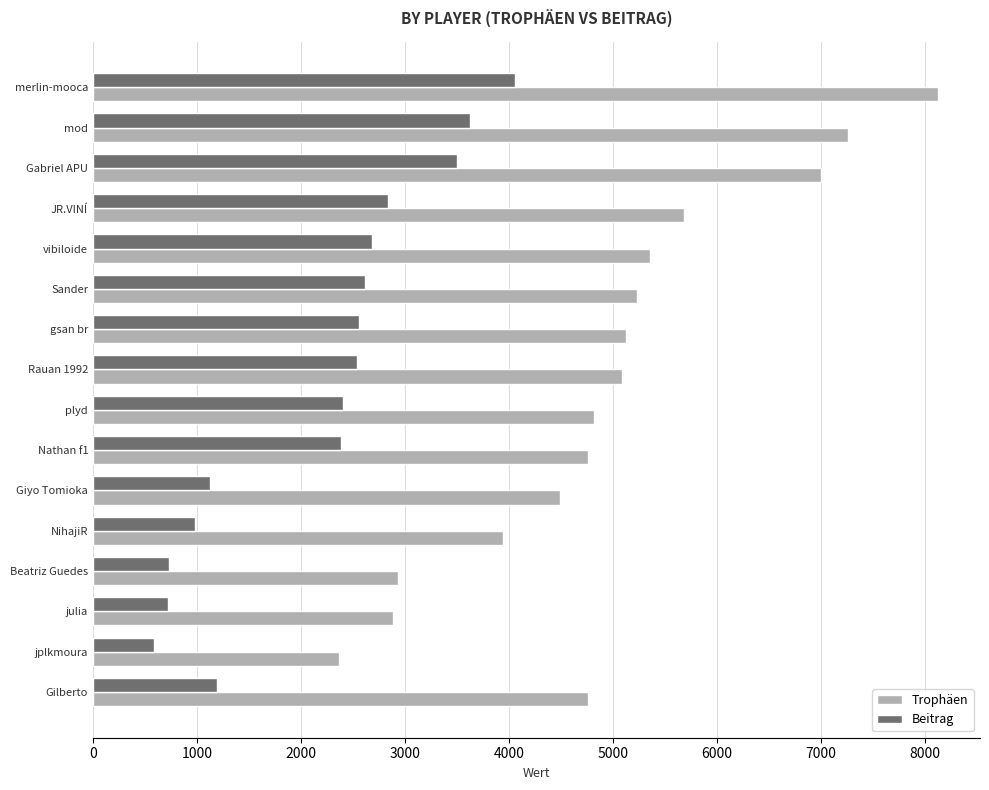

What are all the series names shown in the legend?

Trophäen, Beitrag